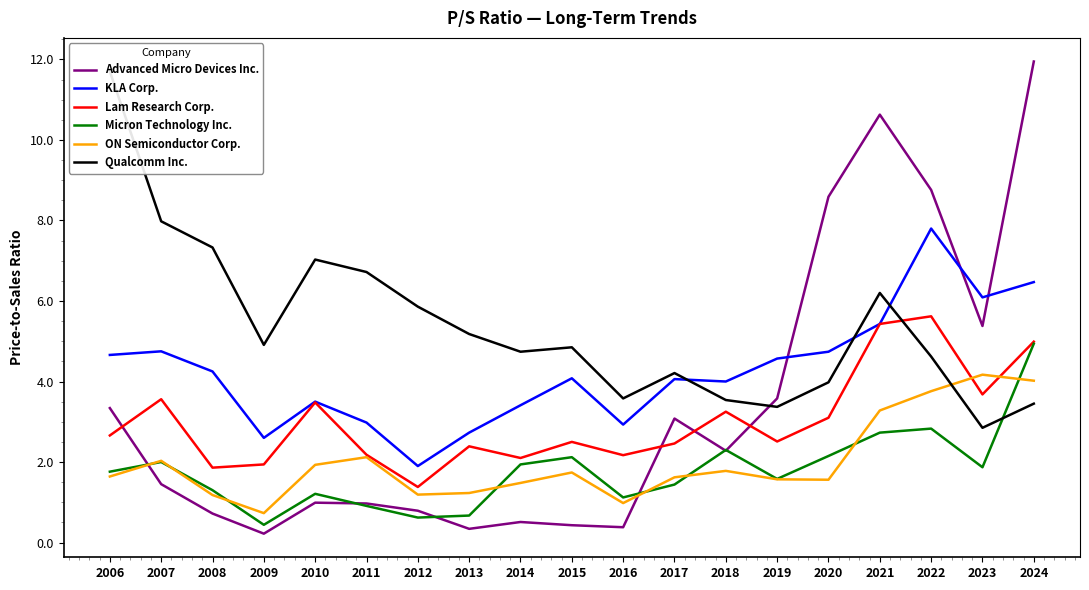

Reading right to left, extract all data points from this chart.

Advanced Micro Devices Inc.: 11.9	5.4	8.8	10.6	8.6	3.6	2.3	3.1	0.4	0.4	0.5	0.3	0.8	1.0	1.0	0.2	0.7	1.4	3.3
KLA Corp.: 6.5	6.1	7.8	5.4	4.7	4.6	4.0	4.1	2.9	4.1	3.4	2.7	1.9	3.0	3.5	2.6	4.2	4.8	4.7
Lam Research Corp.: 5.0	3.7	5.6	5.4	3.1	2.5	3.2	2.5	2.2	2.5	2.1	2.4	1.4	2.2	3.5	1.9	1.9	3.6	2.7
Micron Technology Inc.: 4.9	1.9	2.8	2.7	2.1	1.6	2.3	1.4	1.1	2.1	1.9	0.7	0.6	0.9	1.2	0.4	1.3	2.0	1.8
ON Semiconductor Corp.: 4.0	4.2	3.8	3.3	1.6	1.6	1.8	1.6	1.0	1.7	1.5	1.2	1.2	2.1	1.9	0.7	1.2	2.0	1.6
Qualcomm Inc.: 3.5	2.9	4.6	6.2	4.0	3.4	3.5	4.2	3.6	4.8	4.7	5.2	5.9	6.7	7.0	4.9	7.3	8.0	11.7